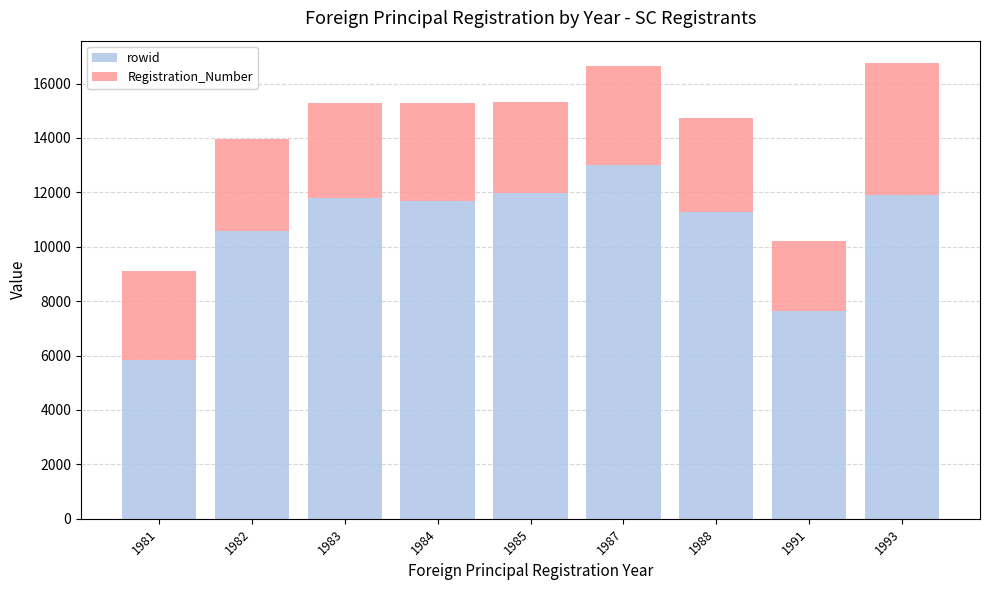

What is the total value across all series at 1985?

15331